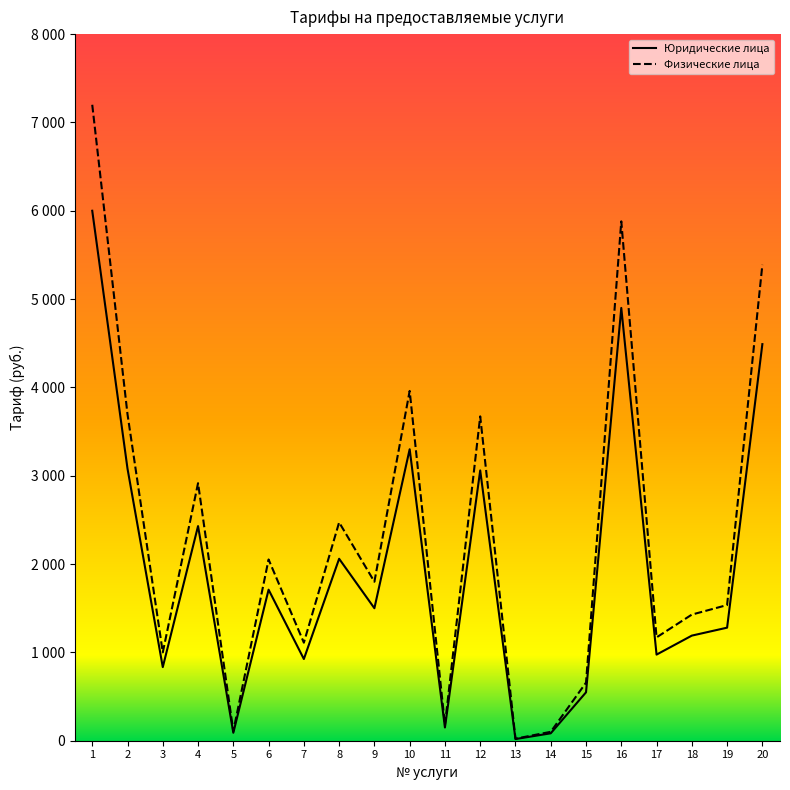

List the series in order of their peak value, lowest first.

Юридические лица, Физические лица